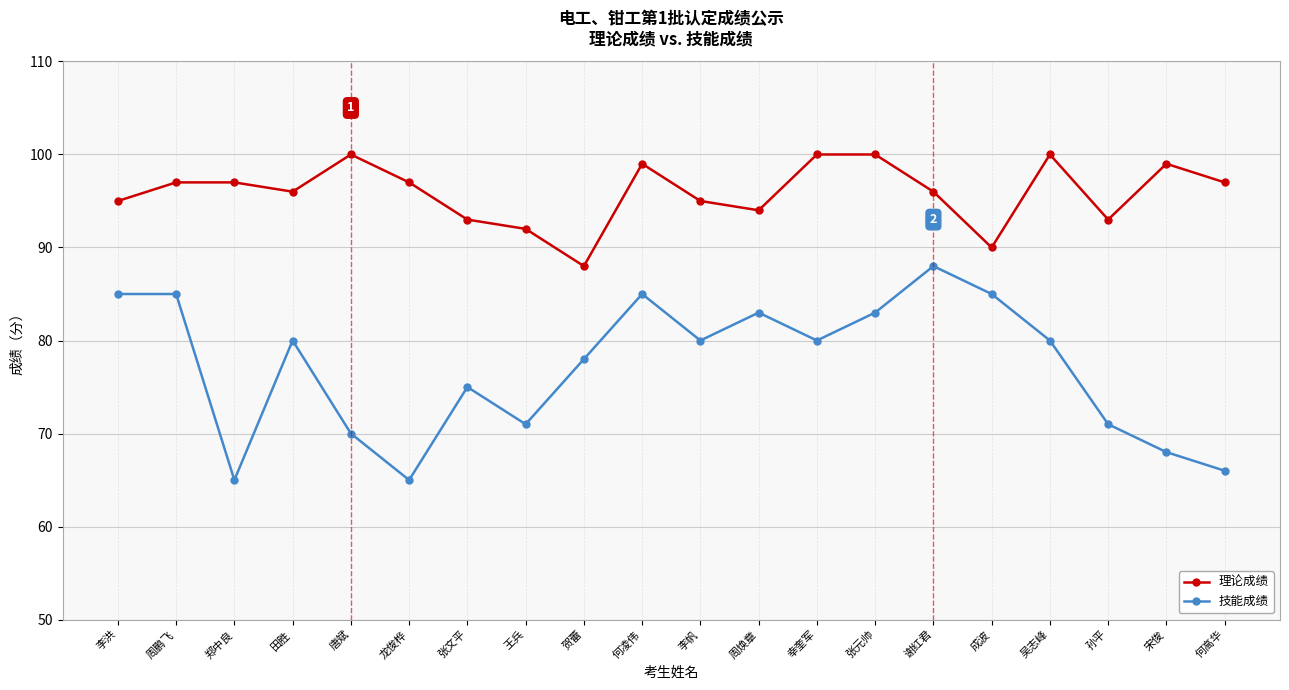

The 技能成绩 series shows 80 at 田胜. True or false?

True